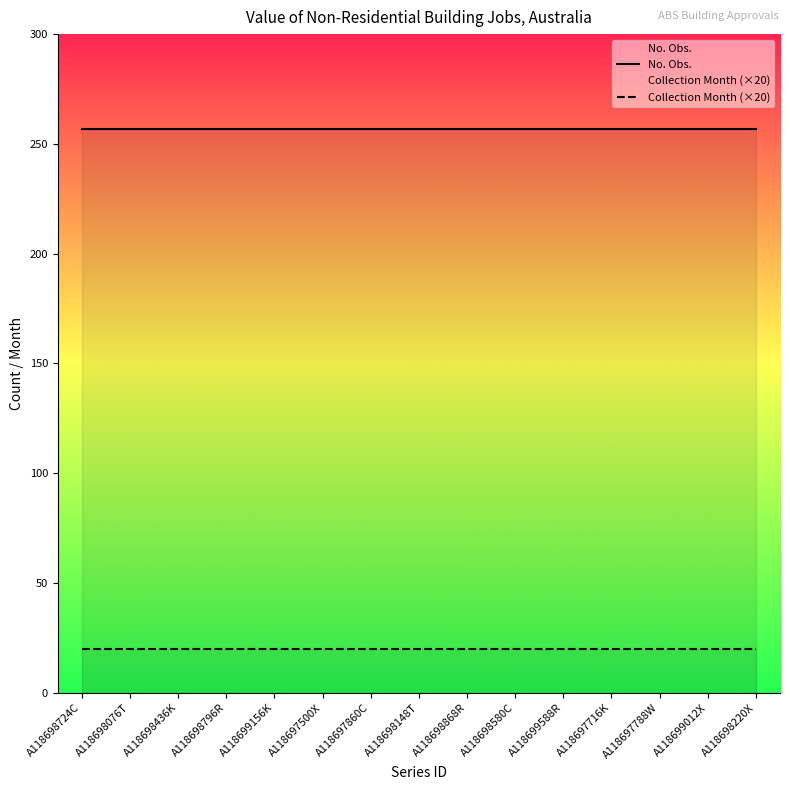

The value of Collection Month (×20) at A118698148T is 20. True or false?

True